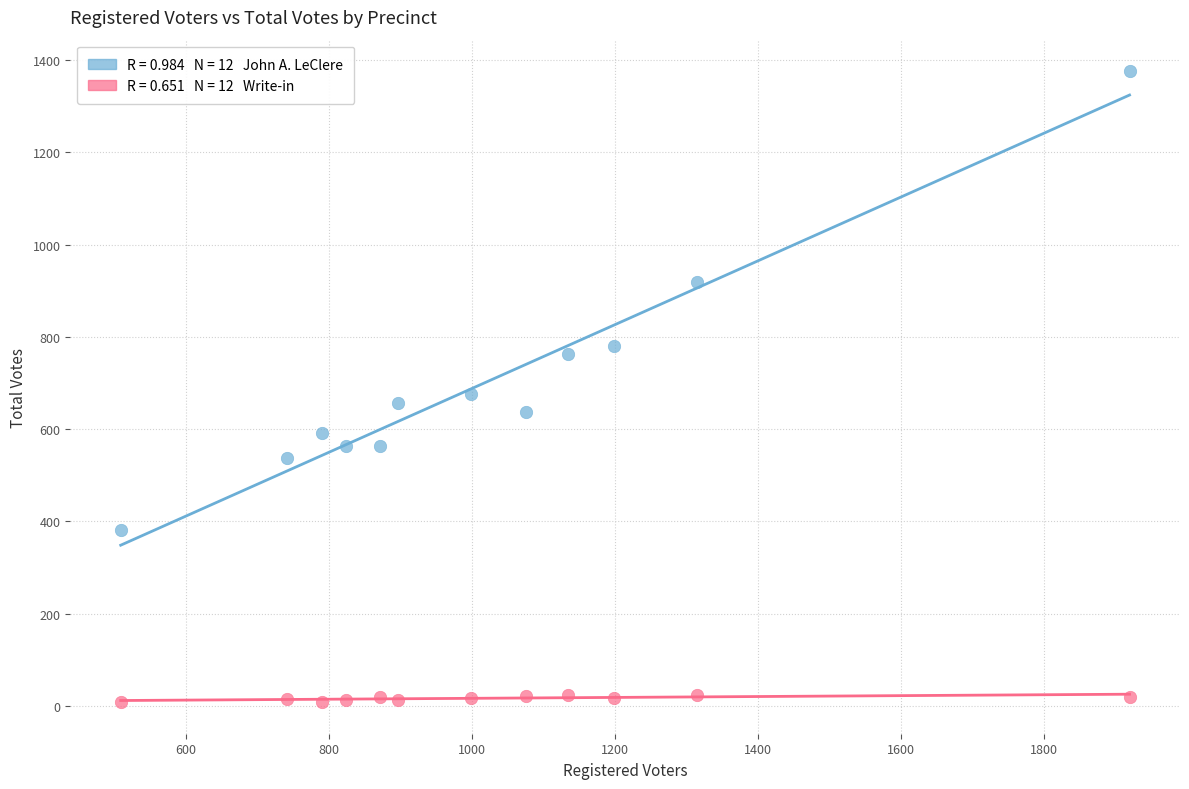

Across all data points, what is the range of Y values (max minus min)?

1368